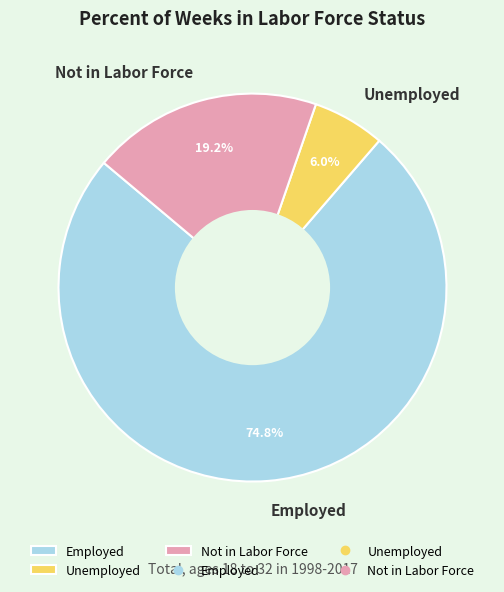

True or false: Not in Labor Force accounts for 19% of the total.

True